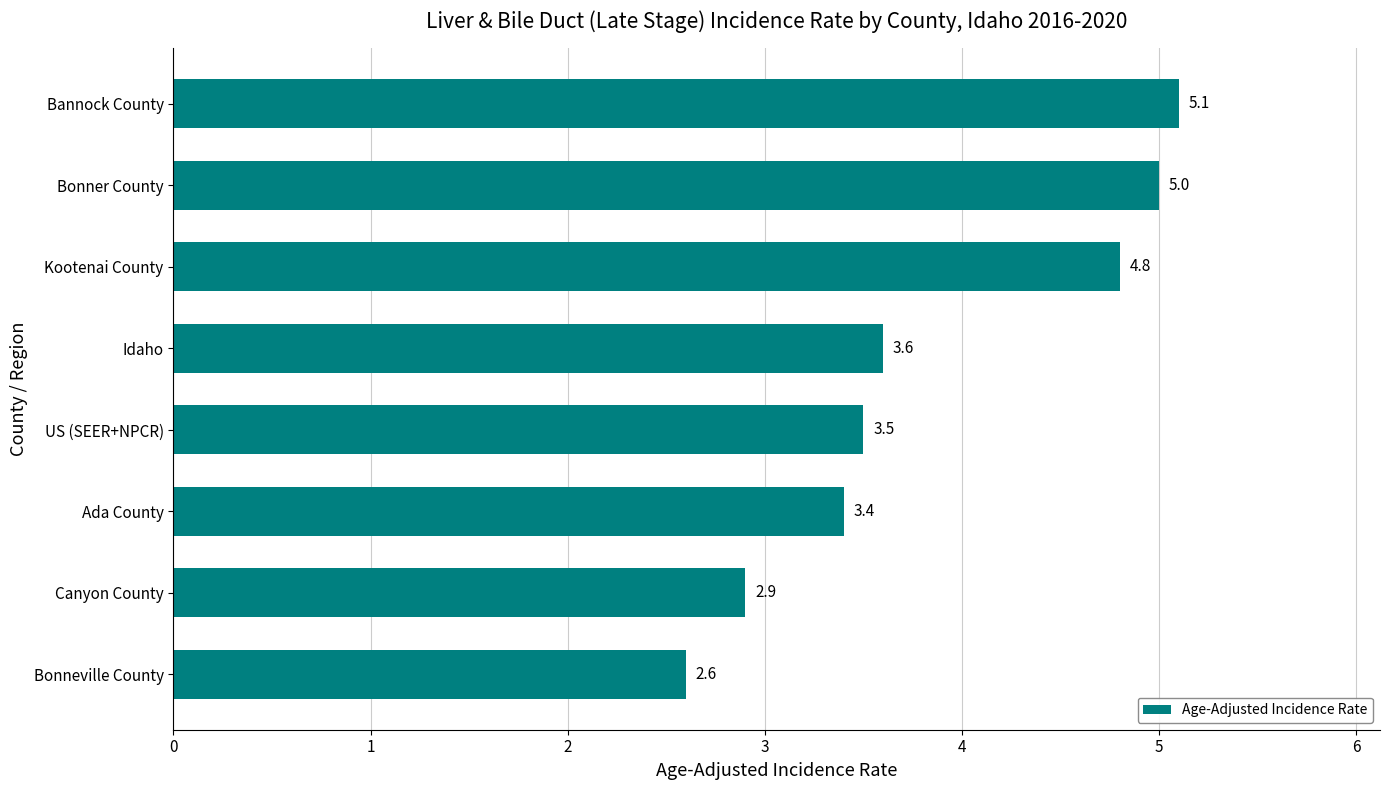

What is the change in value from Idaho to Kootenai County?

+1.2